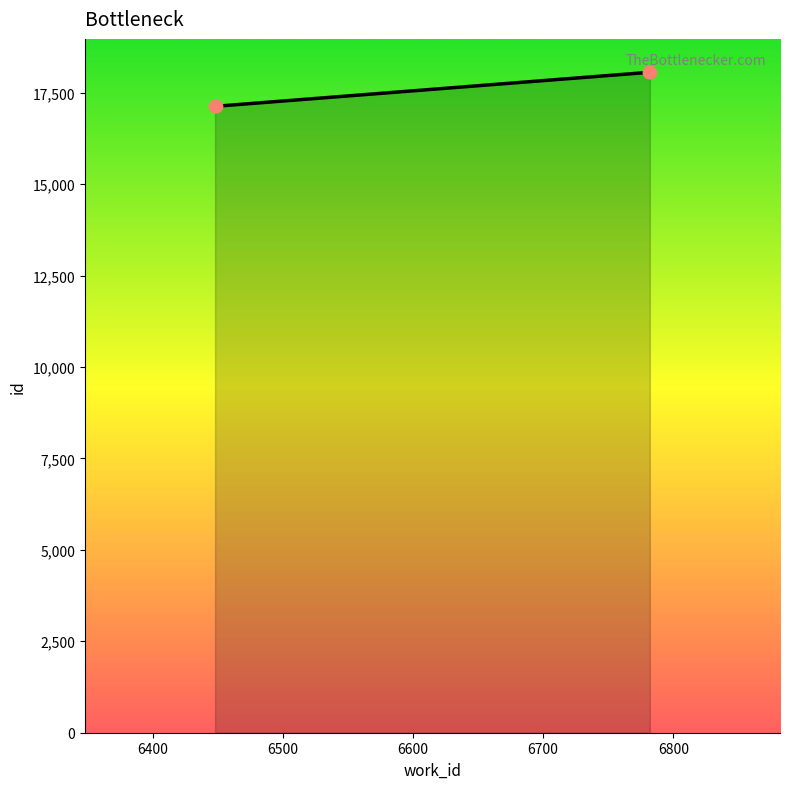

What is the average value?

17593